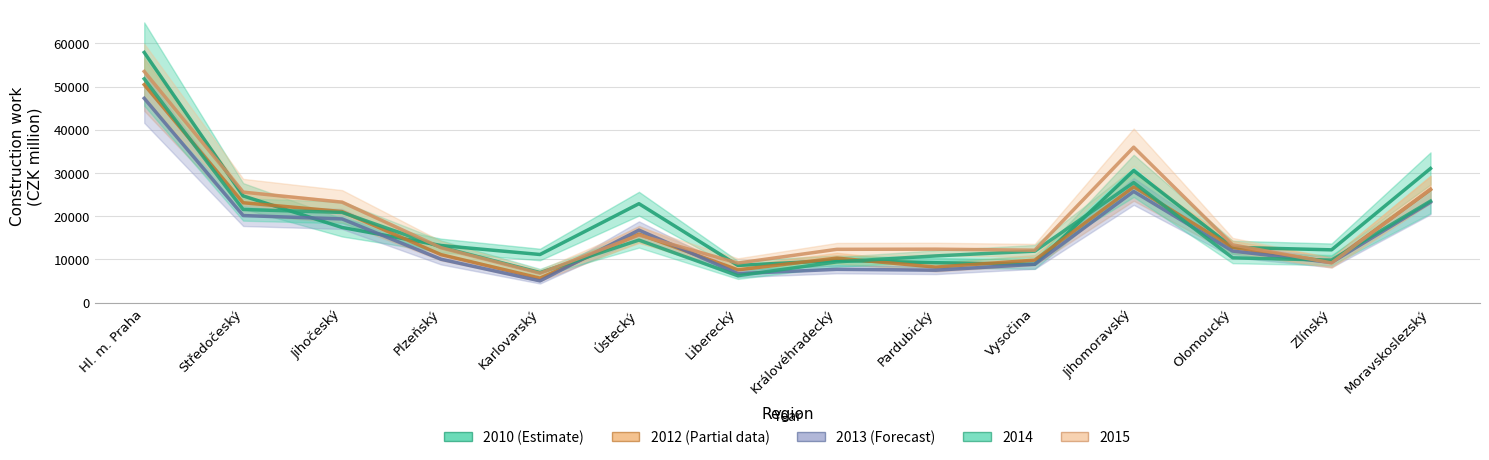

How many data points in 2015 are less than 13361?

7